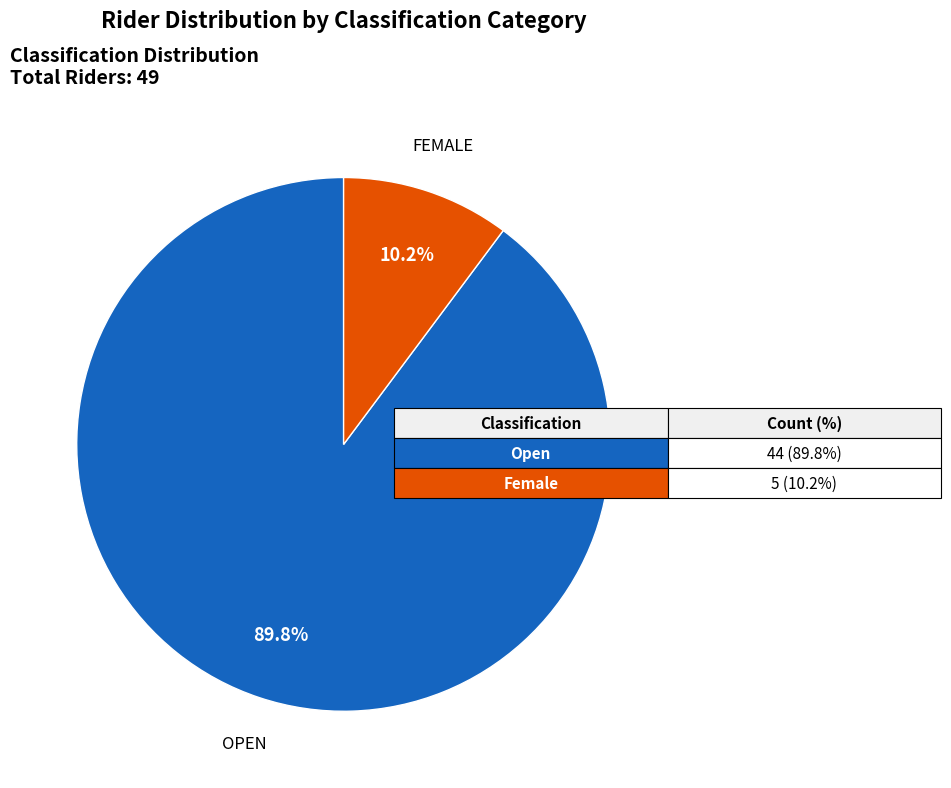

Is there a majority slice in this chart?

Yes